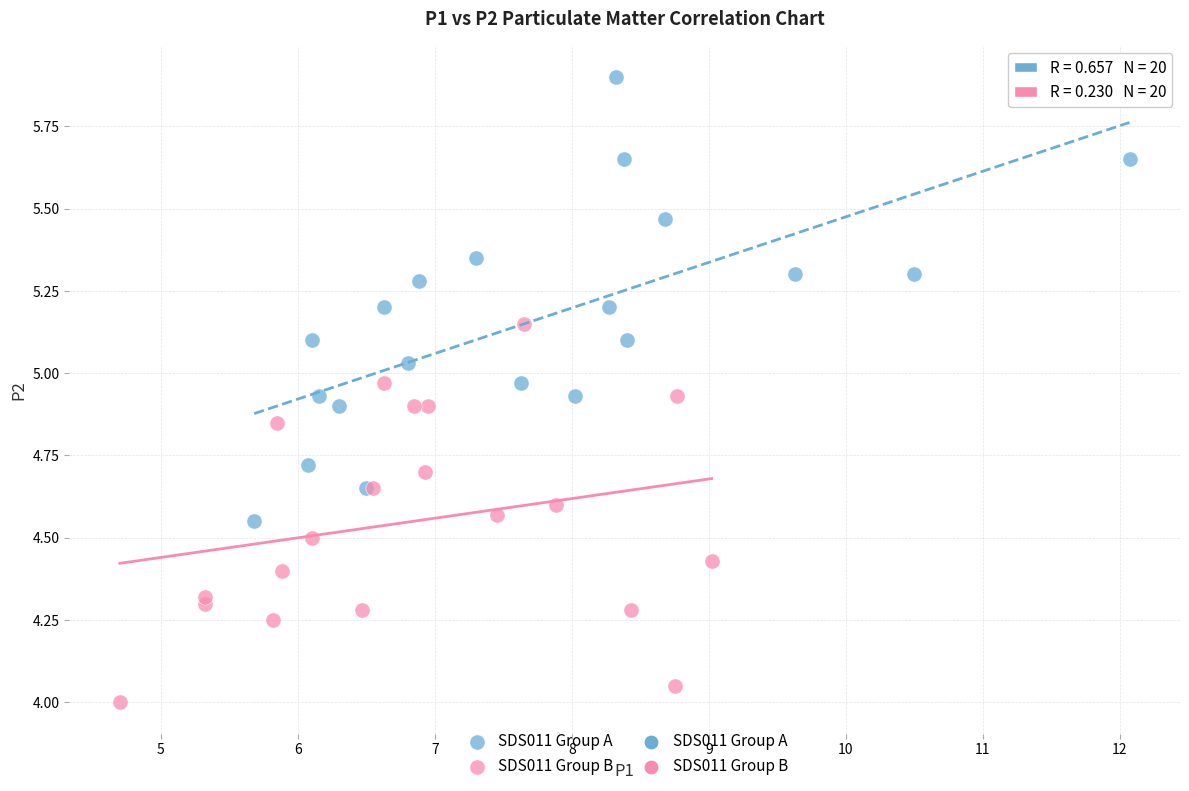

Which series contains the highest Y value?

SDS011 Group A